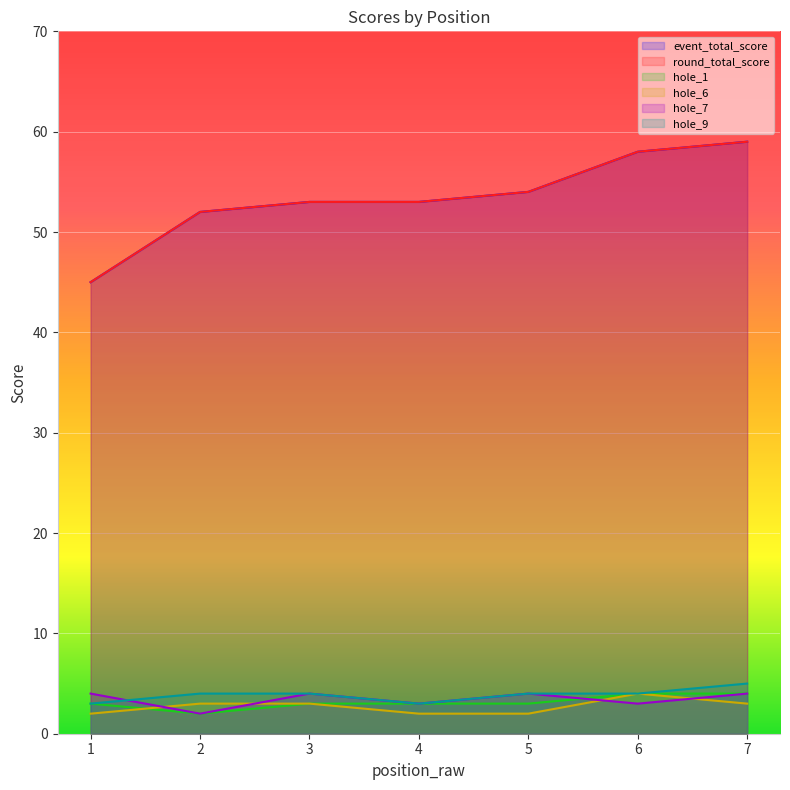

What are all the series names shown in the legend?

event_total_score, round_total_score, hole_1, hole_6, hole_7, hole_9